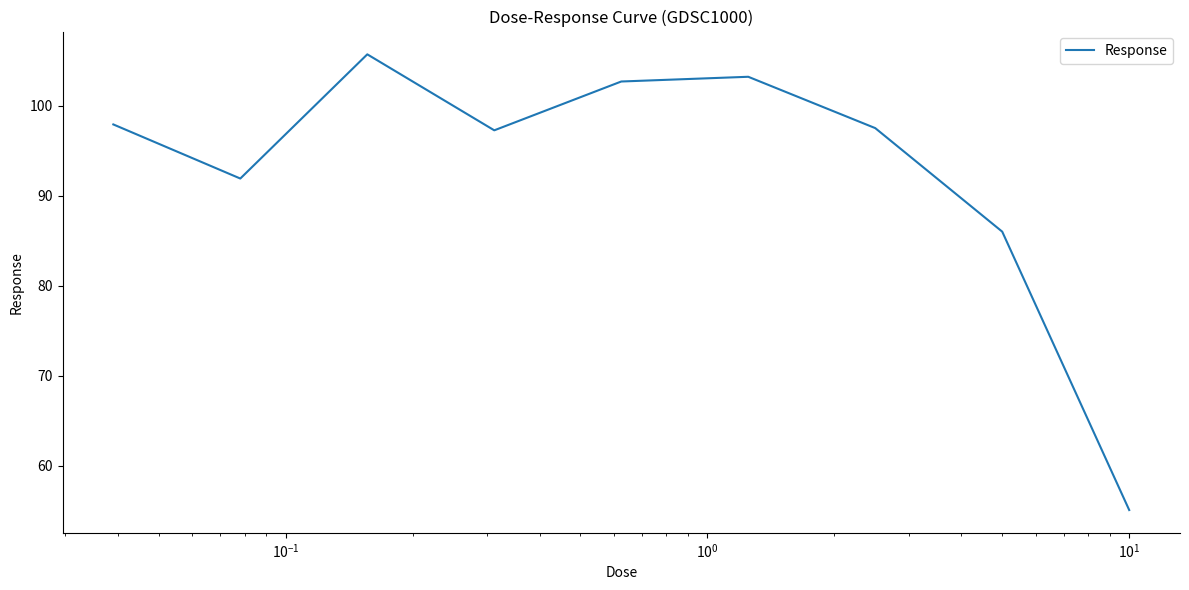

What is the difference between the maximum and minimum values?

50.6